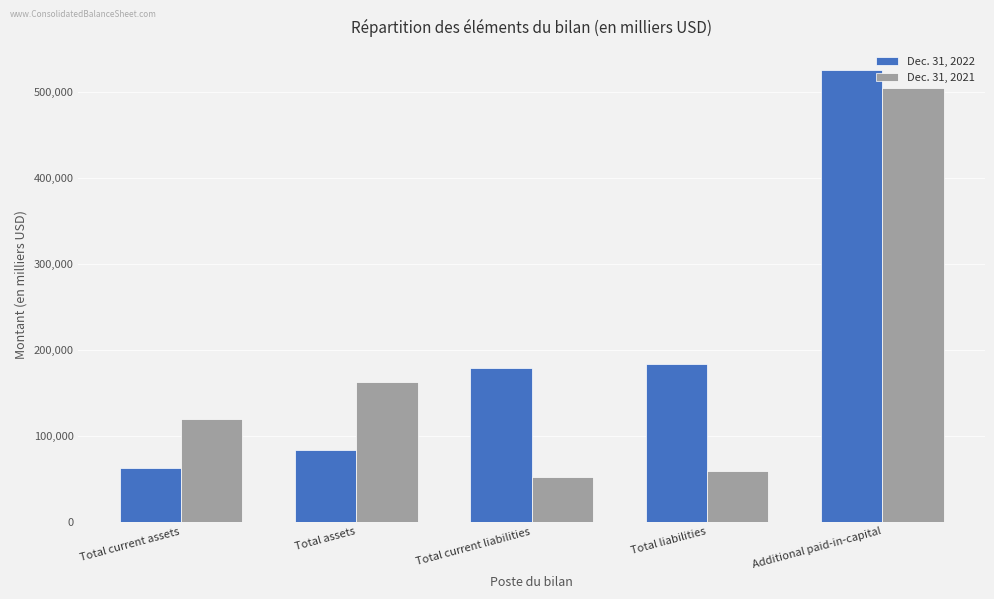

What is the approximate value of Dec. 31, 2021 at Additional paid-in-capital, to the nearest 10?

504710